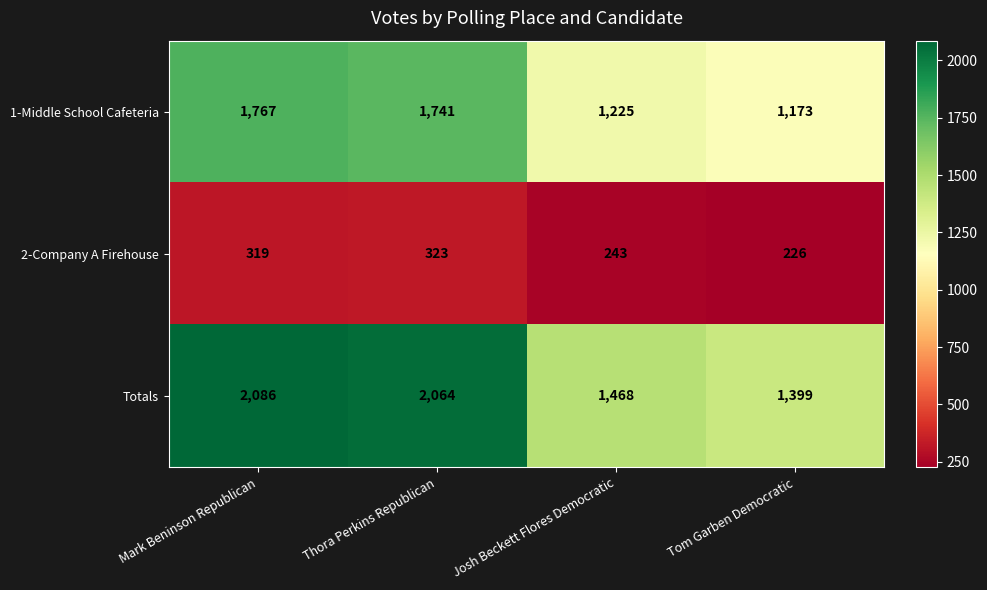

Rank the series by their average value, from lowest to highest.

2-Company A Firehouse, 1-Middle School Cafeteria, Totals